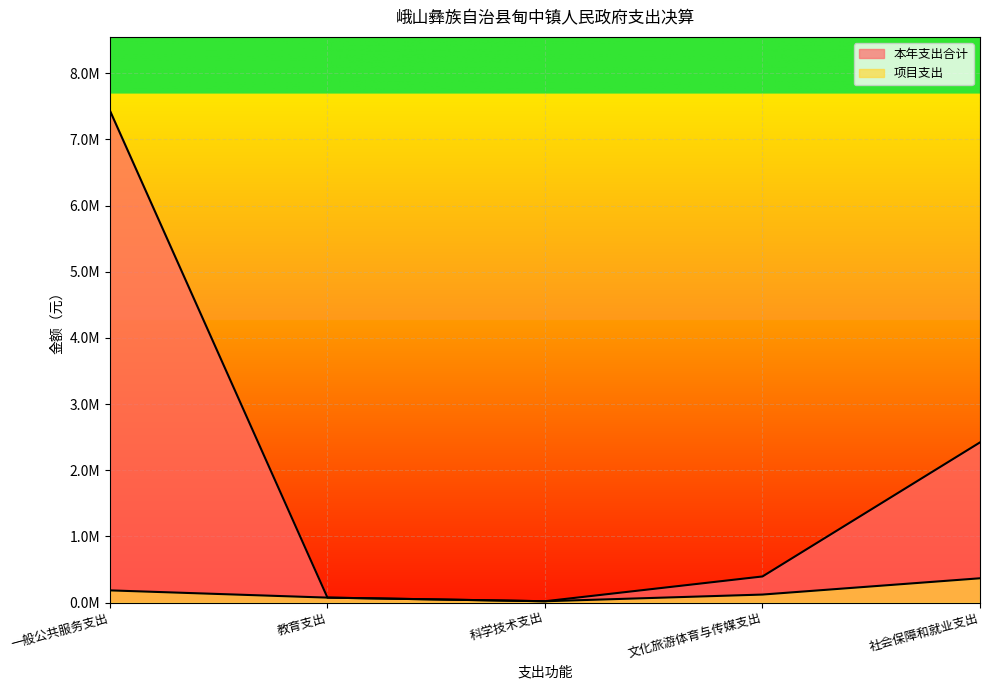

How many values in the 本年支出合计 series exceed 394766?

3